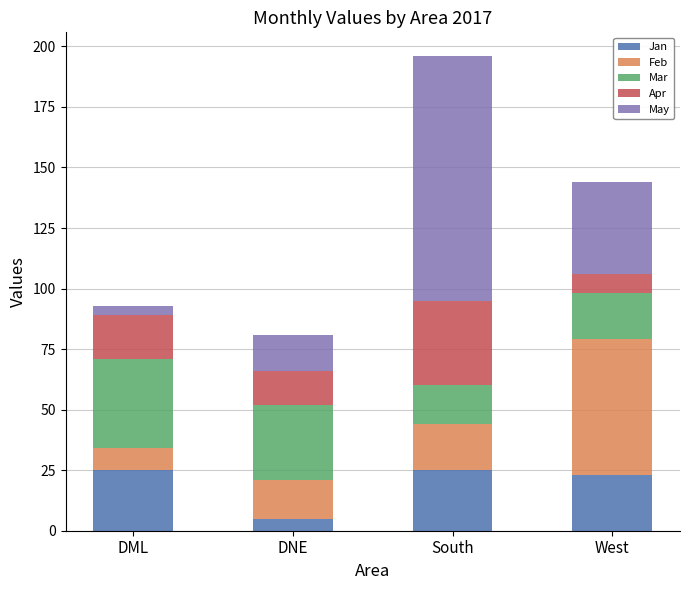

What is the average value of the Jan series?

20